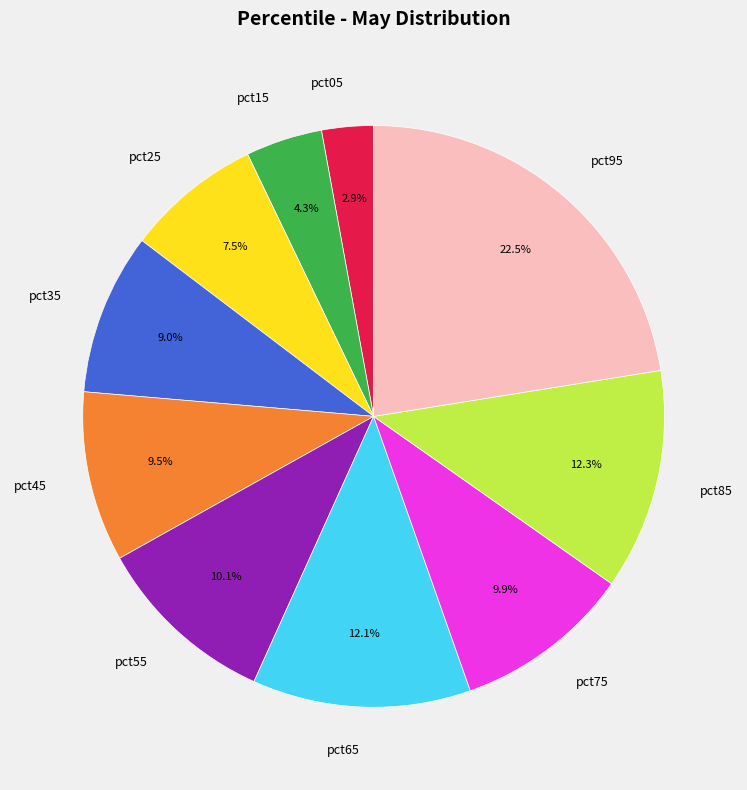

Between pct45 and pct95, which is larger?

pct95